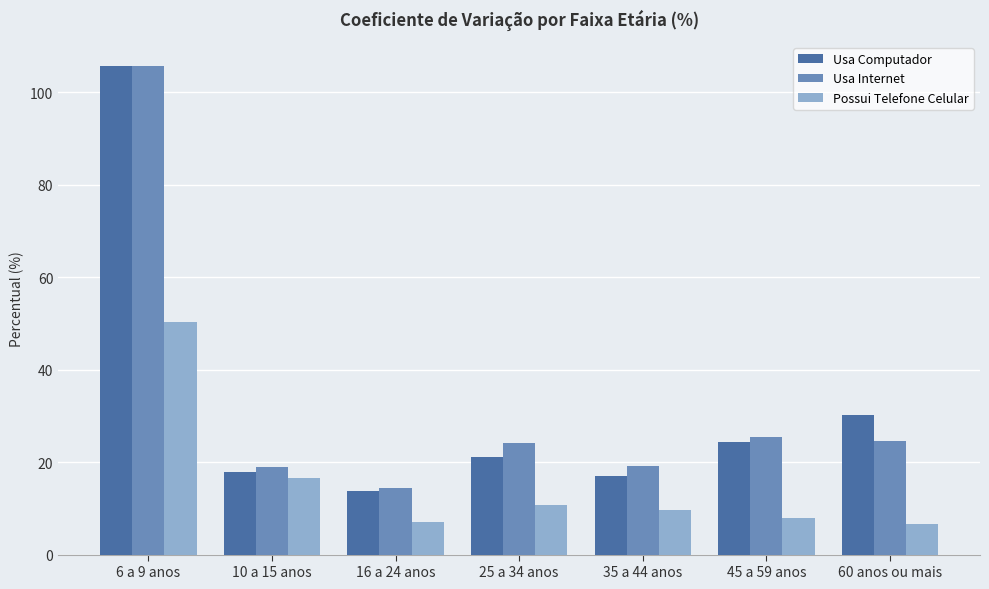

What is the minimum value shown in the chart?

6.6